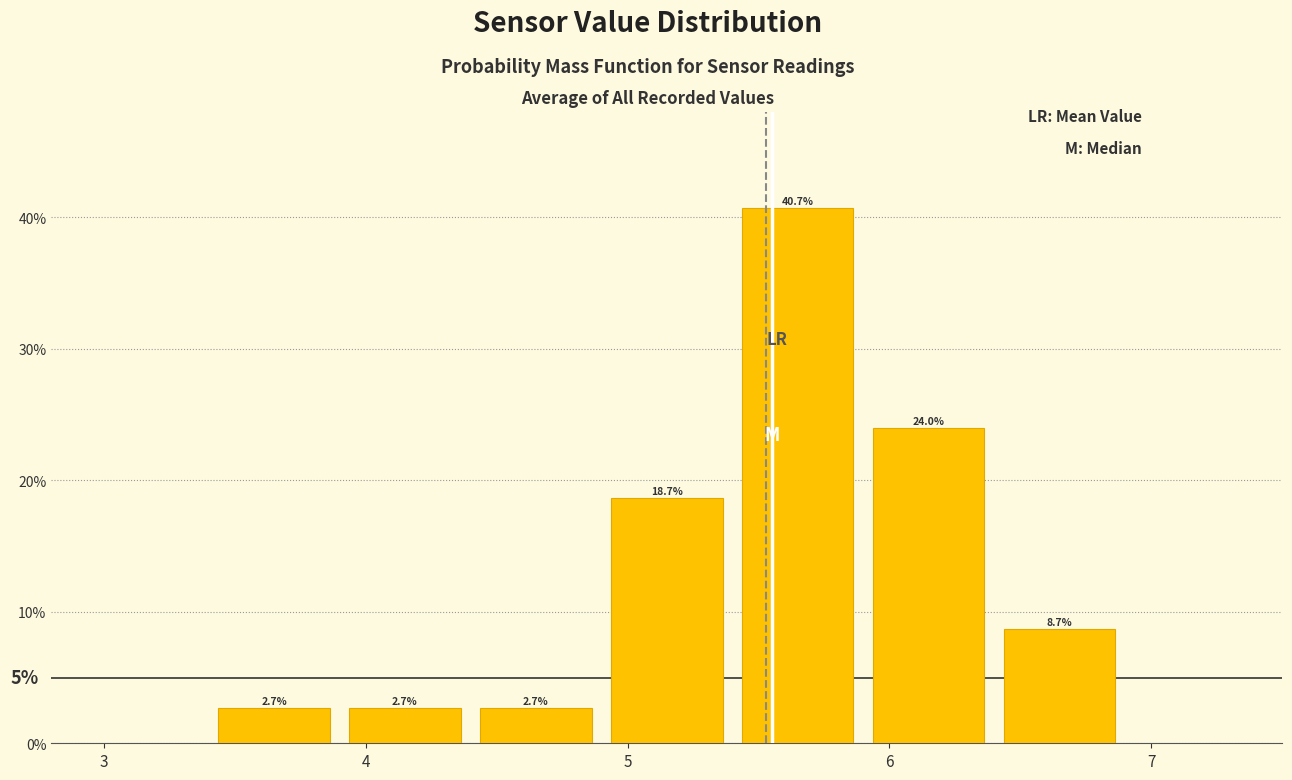

Reading left to right, list every bar in this chart as the range it spans on the x-axis followed by its height.

3.4 to 3.9: 2.7
3.9 to 4.4: 2.7
4.4 to 4.9: 2.7
4.9 to 5.4: 18.7
5.4 to 5.9: 40.7
5.9 to 6.4: 24.0
6.4 to 6.9: 8.7